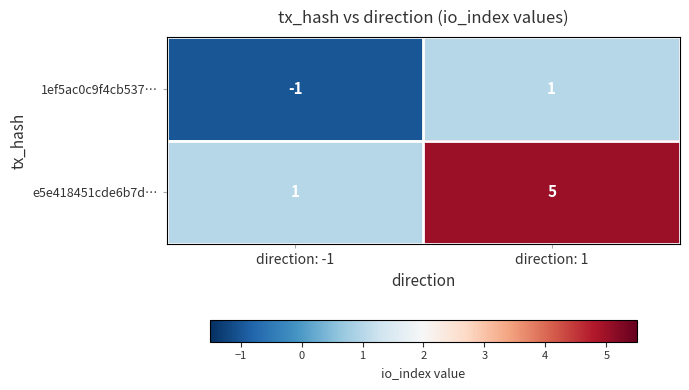

Where is 1ef5ac0c9f4cb537… nearest to the value 0?

direction: -1